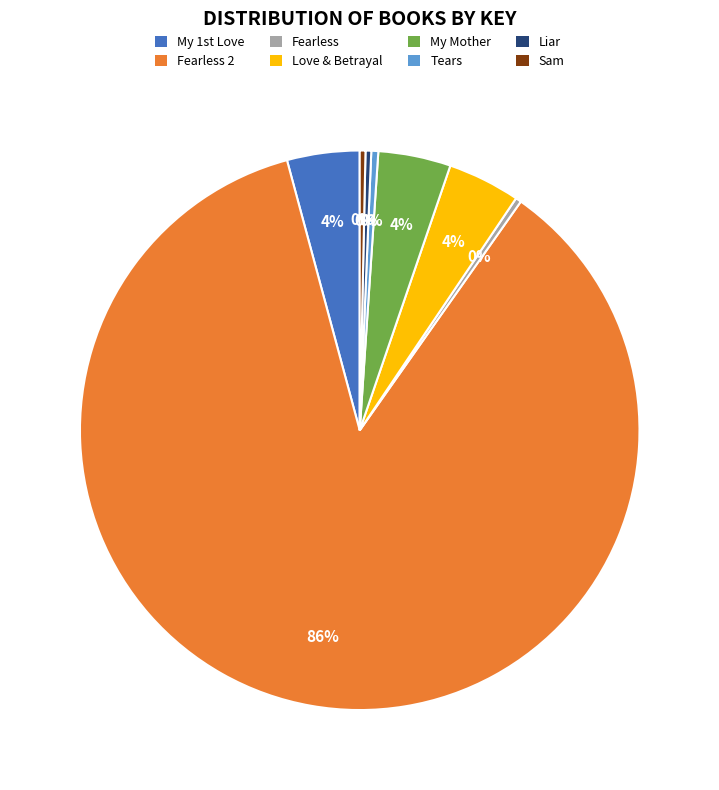

Is there a majority slice in this chart?

Yes